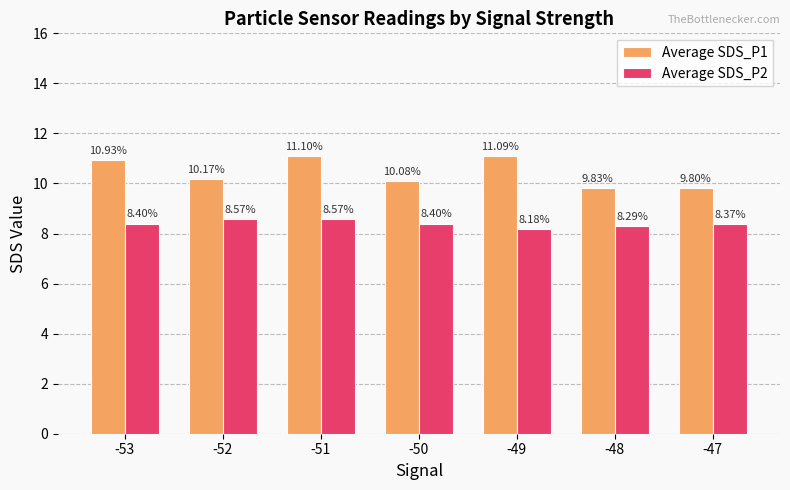

What is the value of the Average SDS_P1 bar at the 7th from the left?

9.8